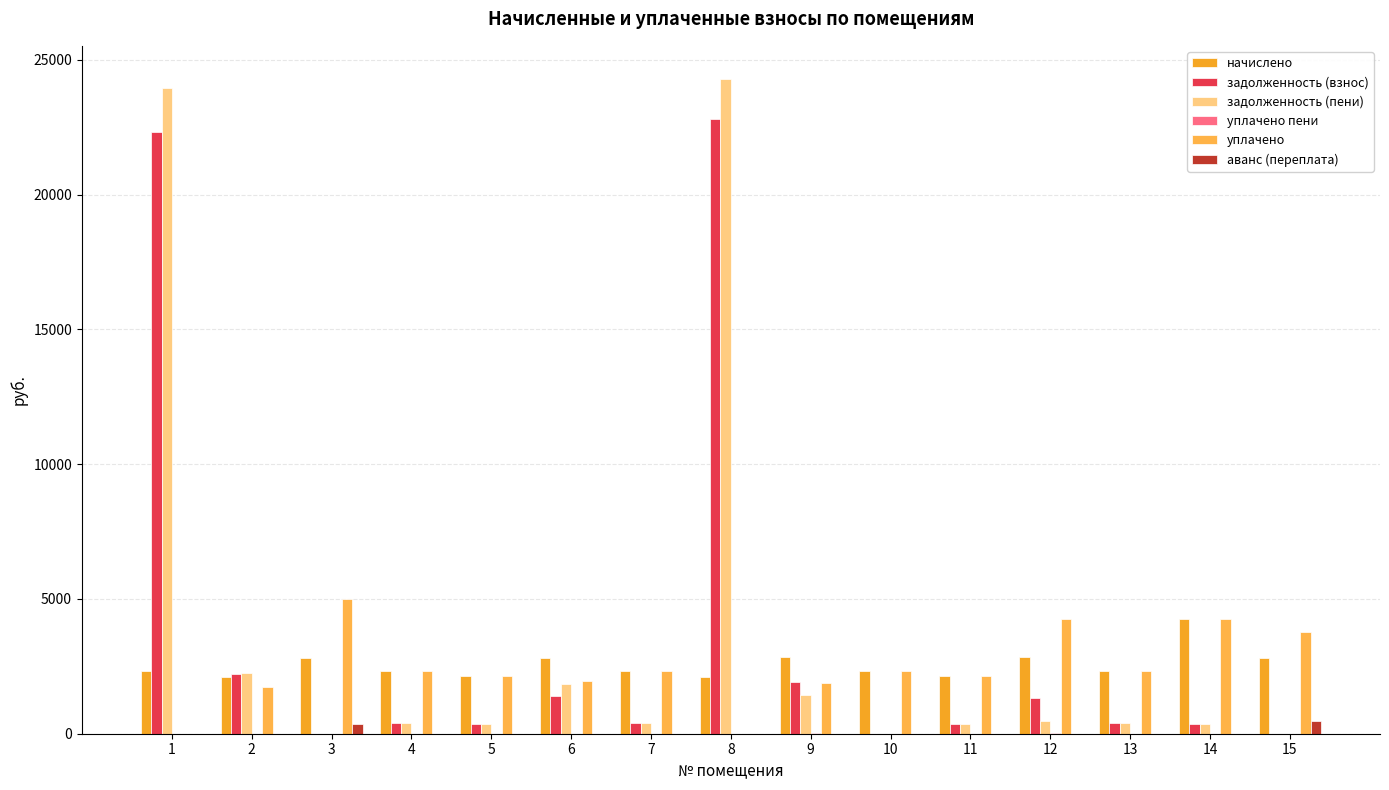

Does the chart contain stacked bars?

No